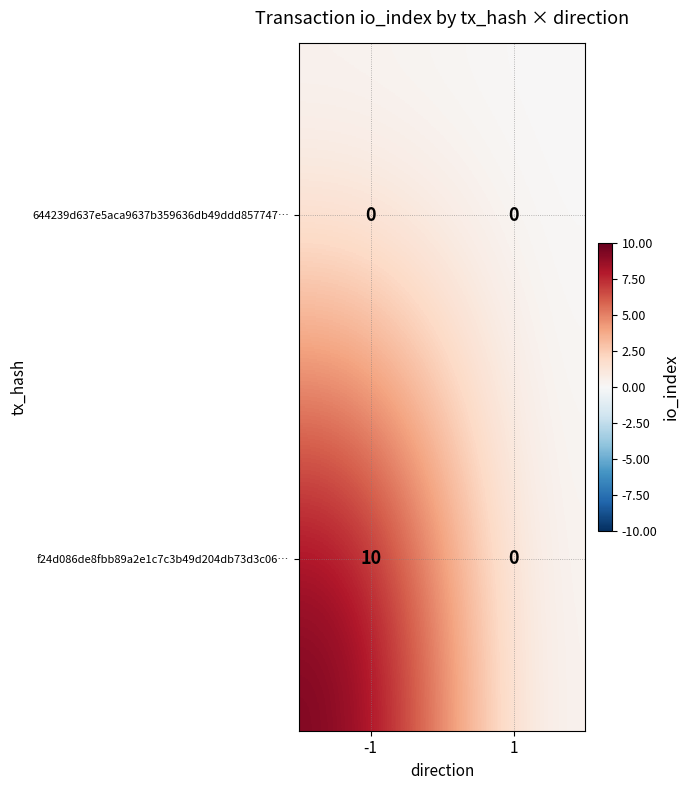

At -1, list the series in order from smallest to largest.

644239d637e5aca9637b359636db49ddd857747…, f24d086de8fbb89a2e1c7c3b49d204db73d3c06…